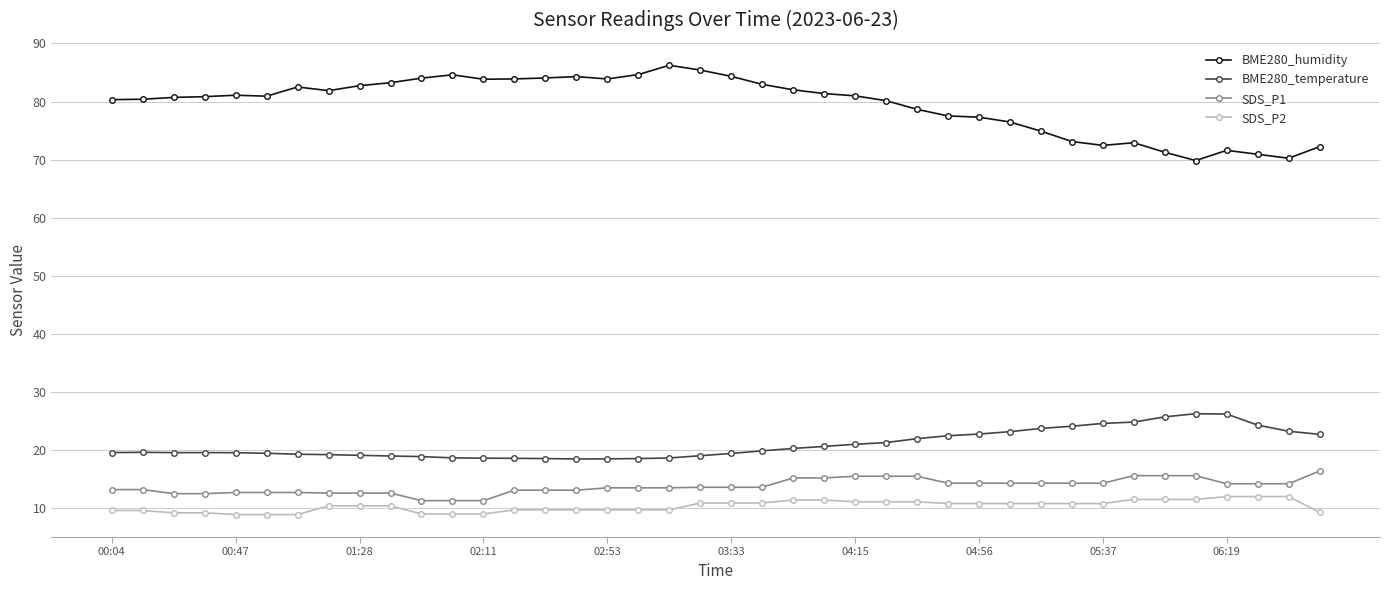

What is the lowest value of the SDS_P2 series?

8.9